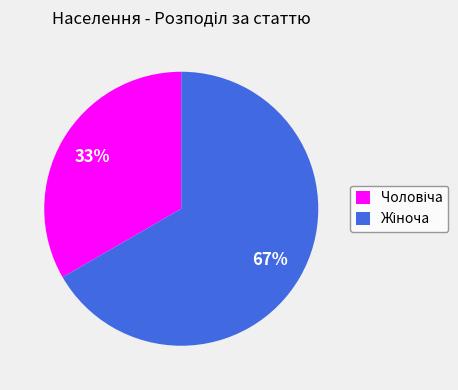

Is there any slice that represents more than half of the pie?

Yes